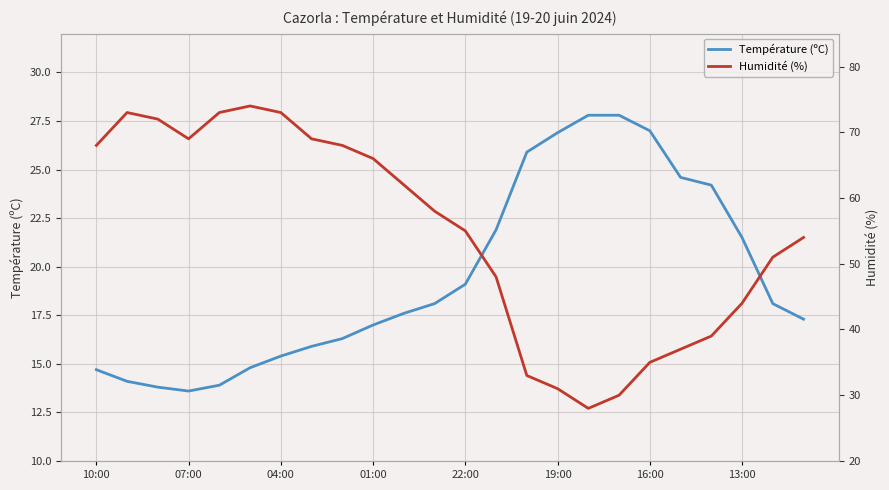

The Température (ºC) series shows 21.1 at 04:00. True or false?

False